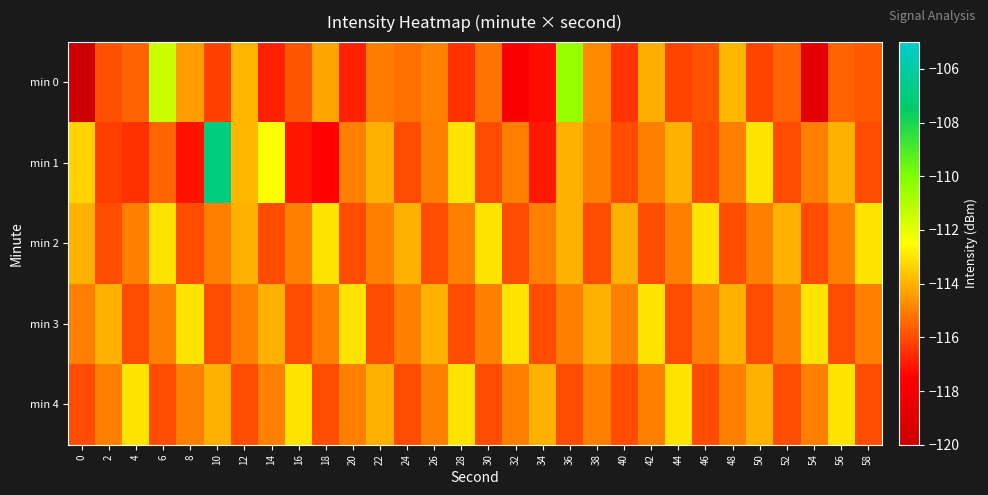

Which category has the highest value across all series?

10